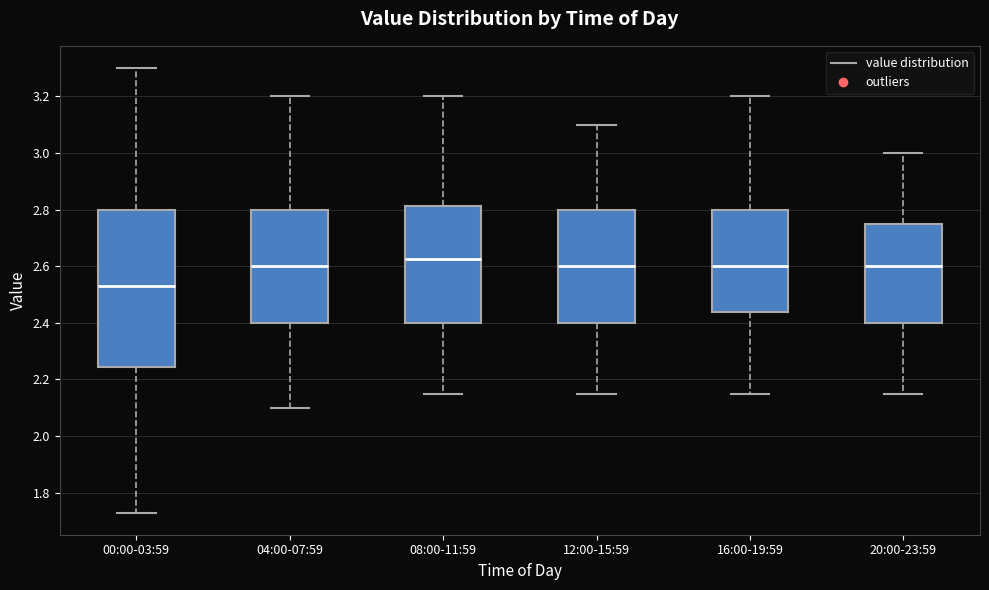

Reading left to right, read every box against the y-axis: the position of its median line, the range the box covers, and the ends of its whiskers. The values are not printed on the chart, so give them approximately, as read against the axis.

00:00-03:59: median 2.54, box 2.24 to 2.80, whiskers 1.74 to 3.30
04:00-07:59: median 2.60, box 2.40 to 2.80, whiskers 2.10 to 3.20
08:00-11:59: median 2.62, box 2.40 to 2.82, whiskers 2.16 to 3.20
12:00-15:59: median 2.60, box 2.40 to 2.80, whiskers 2.16 to 3.10
16:00-19:59: median 2.60, box 2.44 to 2.80, whiskers 2.16 to 3.20
20:00-23:59: median 2.60, box 2.40 to 2.76, whiskers 2.16 to 3.00